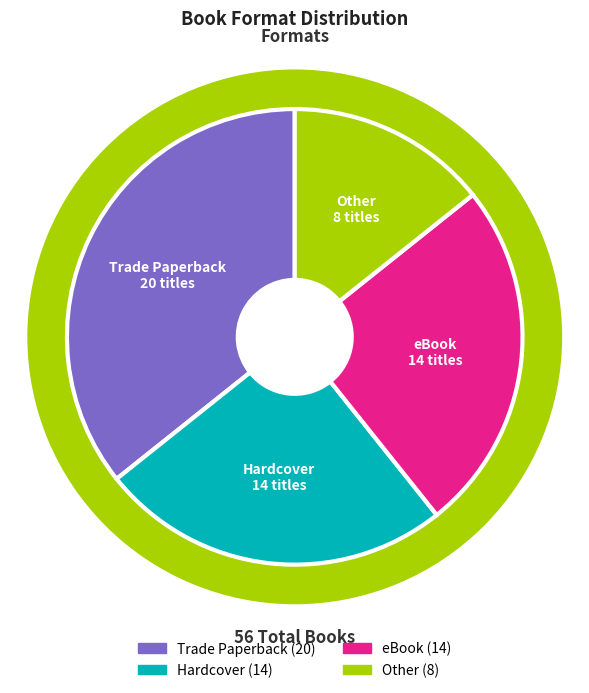

To the nearest percent, what is the difference between the largest and smallest slice percentages?

21%